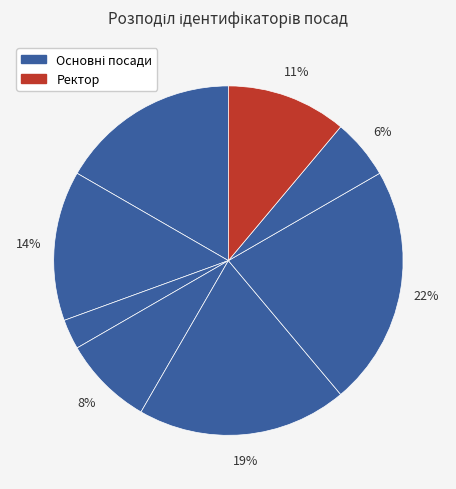

How many segments does this pie chart have?

8